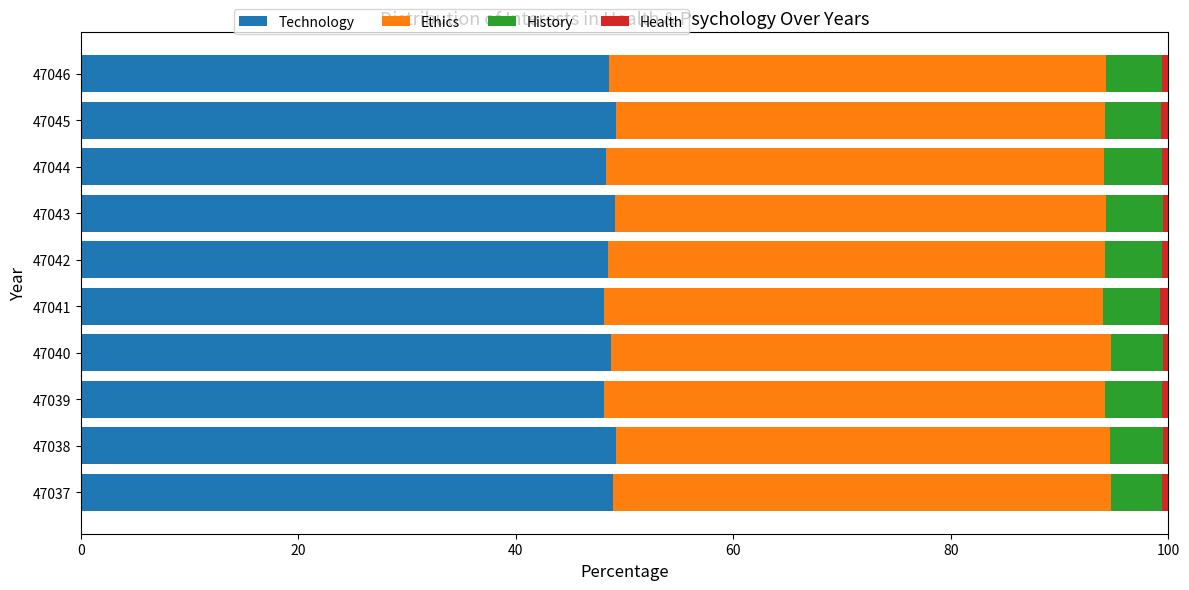

The Technology series shows 17.4 at 47042. True or false?

False